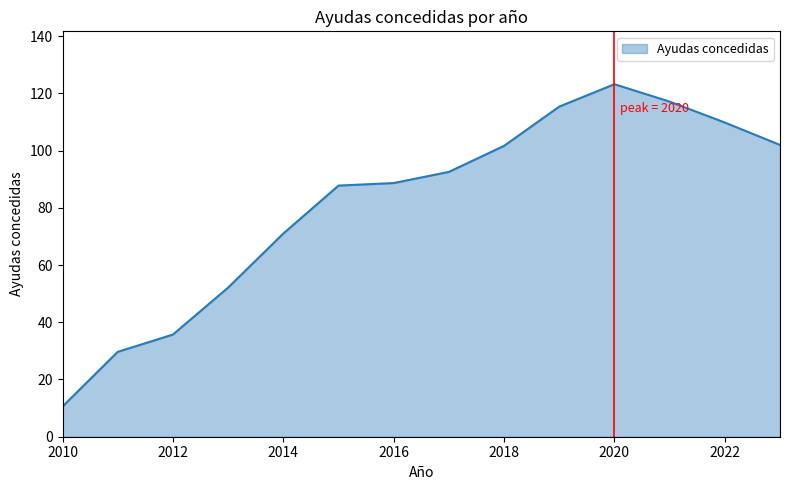

How many values are below 92?

7